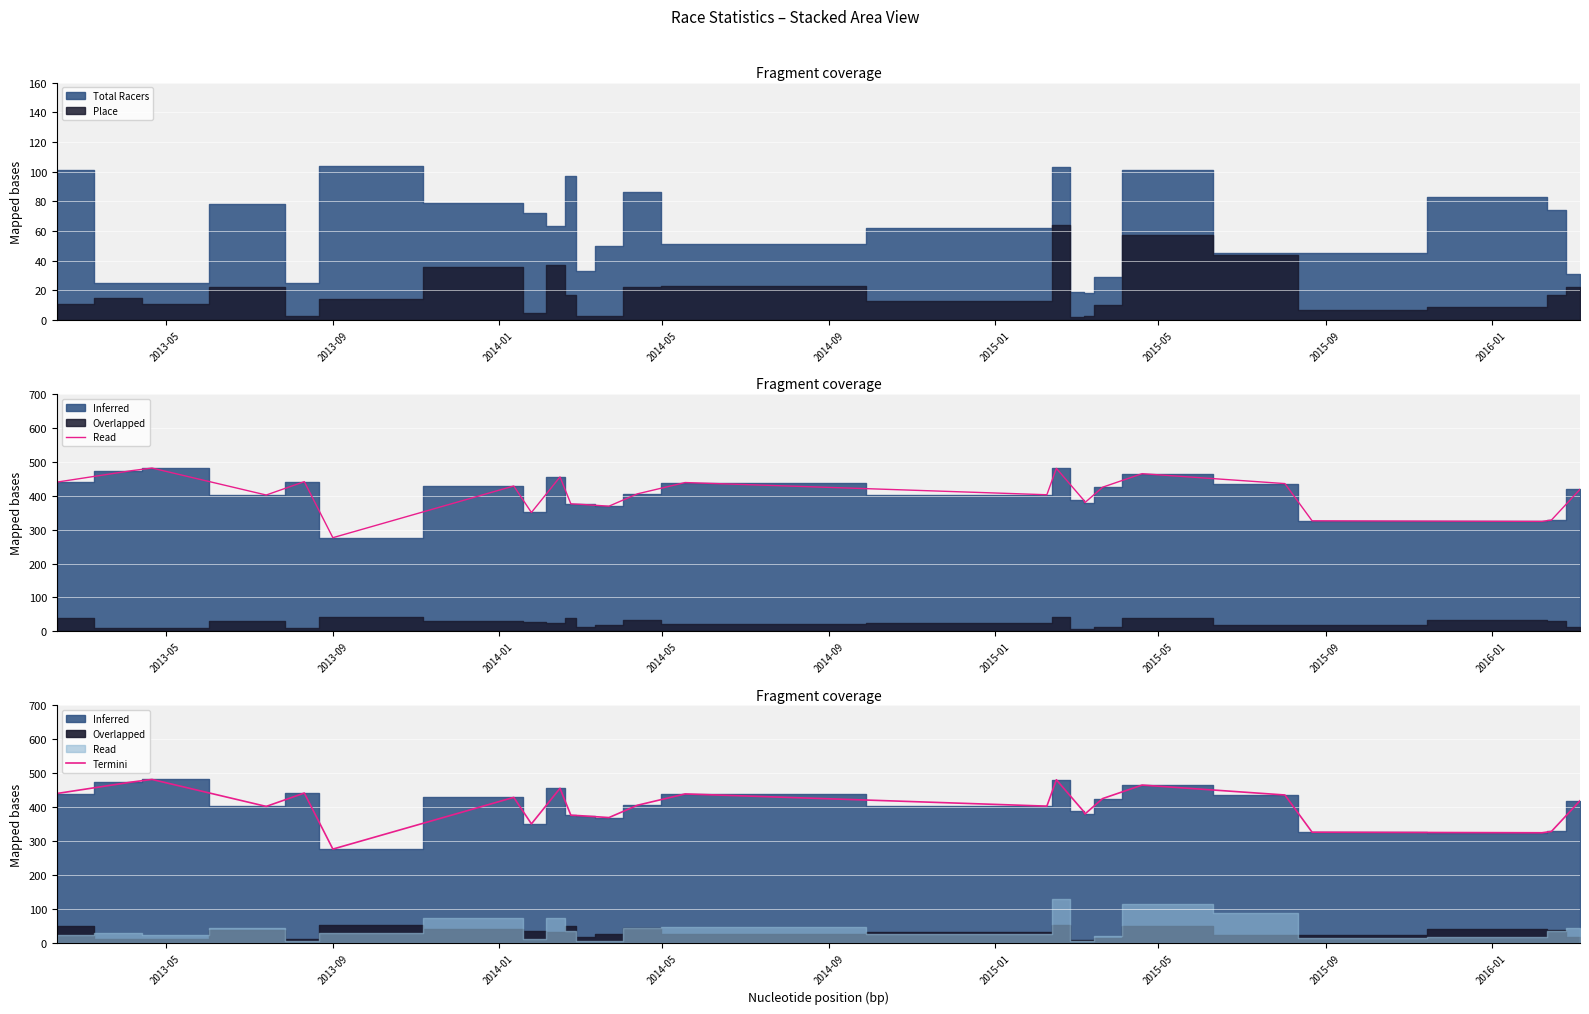

How many lines are shown in the chart?

1